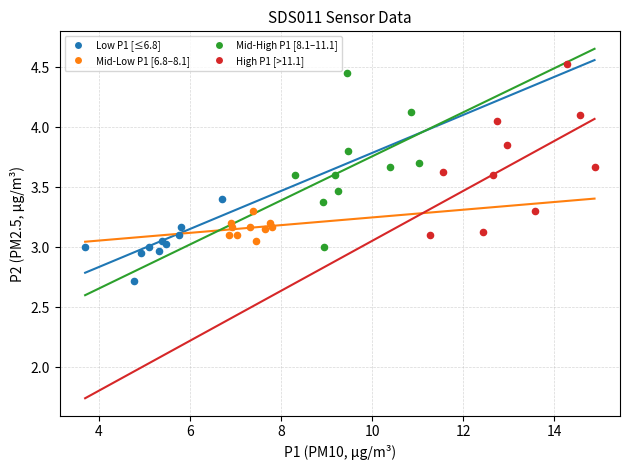

What are all the series names shown in the legend?

Low P1 [≤6.8], Mid-Low P1 [6.8–8.1], Mid-High P1 [8.1–11.1], High P1 [>11.1]